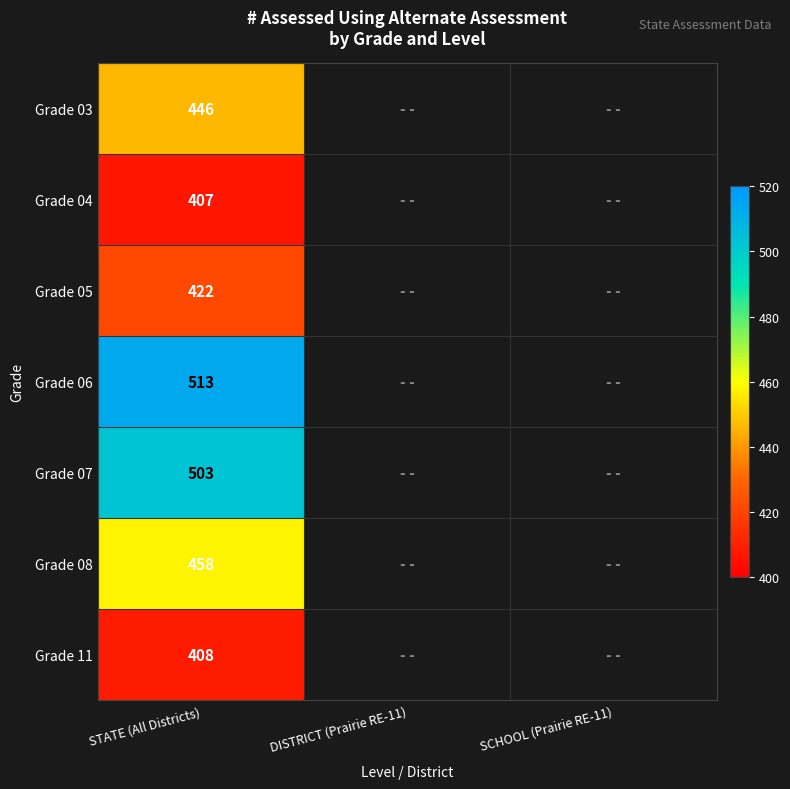

How many series are shown in this chart?

7